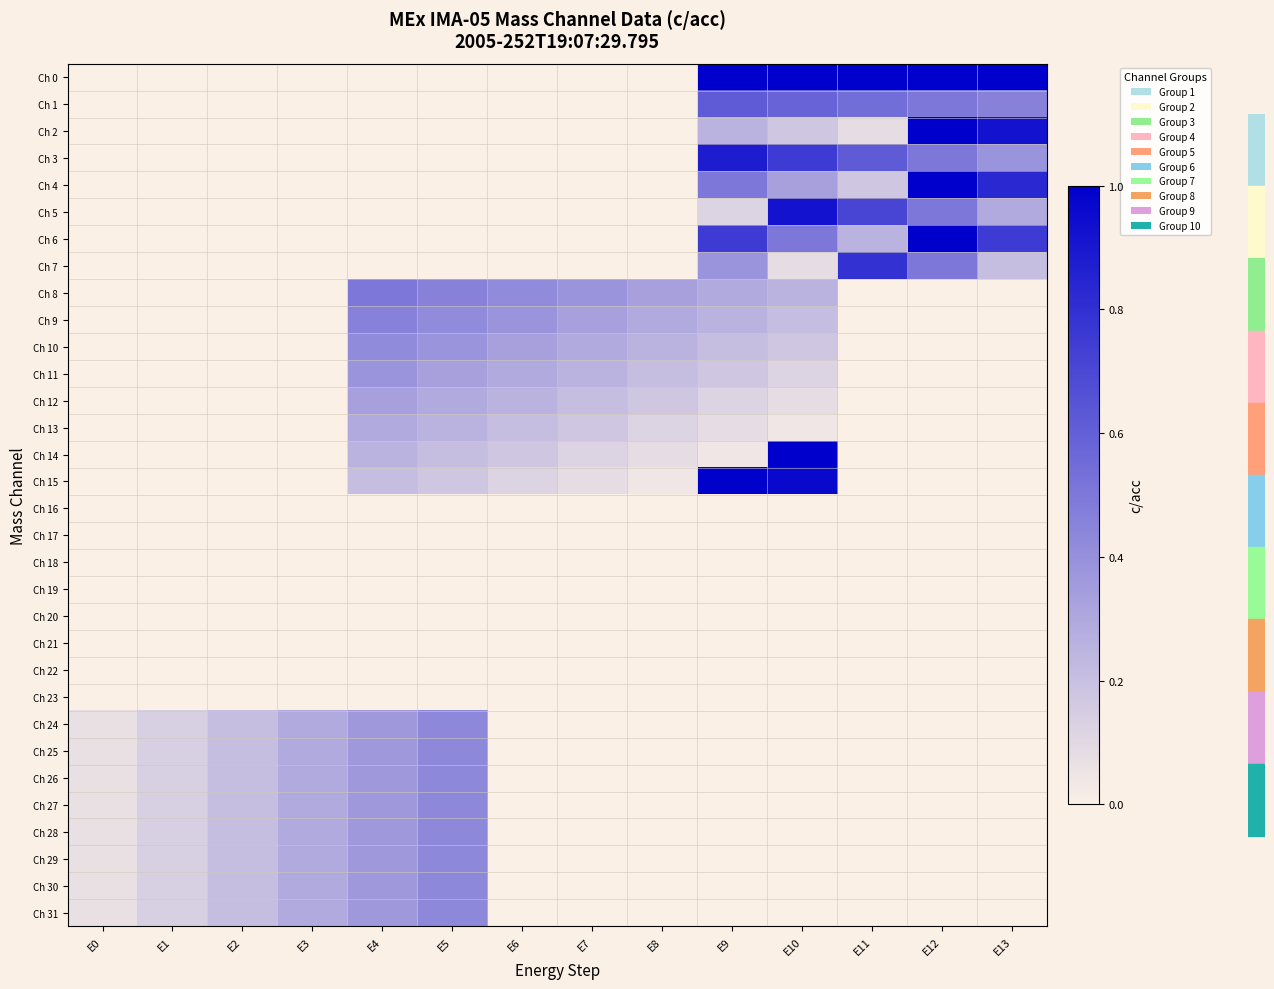

At which category does the chart reach its peak across all series?

E9